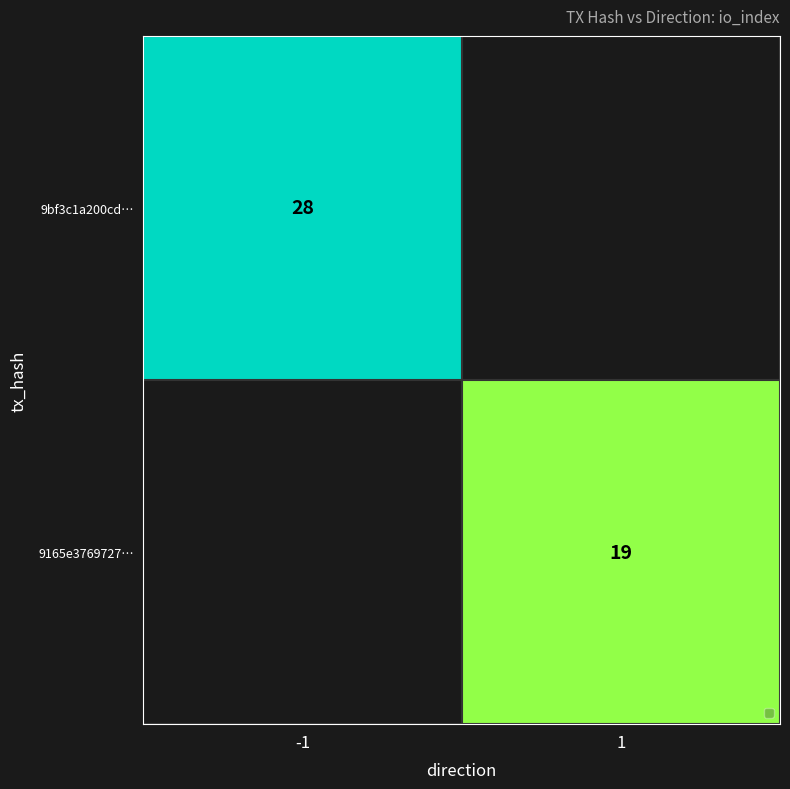

True or false: 9bf3c1a200cd… has a value of 46 at -1.

False